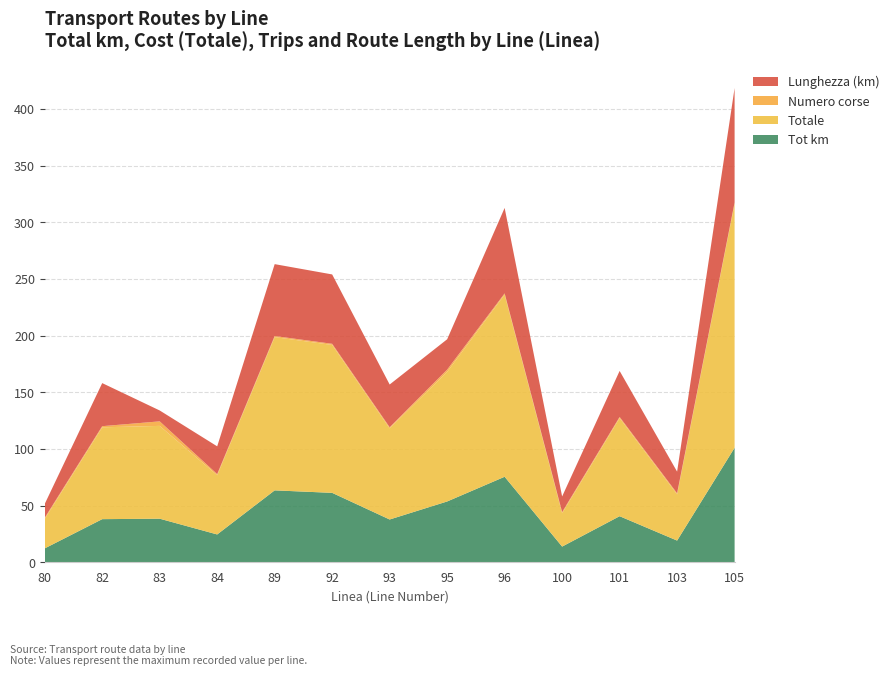

Reading left to right, list all the values displayed in this chart.

Tot km: 12.2	38.0	38.4	24.5	63.4	61.2	37.7	53.6	75.4	13.8	40.6	19.1	101.0
Totale: 26.0	81.0	81.9	52.2	135.2	130.5	80.4	114.3	160.8	29.4	86.6	40.7	215.4
Numero corse: 1.0	1.0	4.0	1.0	1.0	1.0	1.0	2.0	1.0	1.0	1.0	1.0	1.0
Lunghezza (km): 12.2	38.0	9.6	24.5	63.4	61.2	37.7	26.8	75.4	13.8	40.6	19.1	101.0